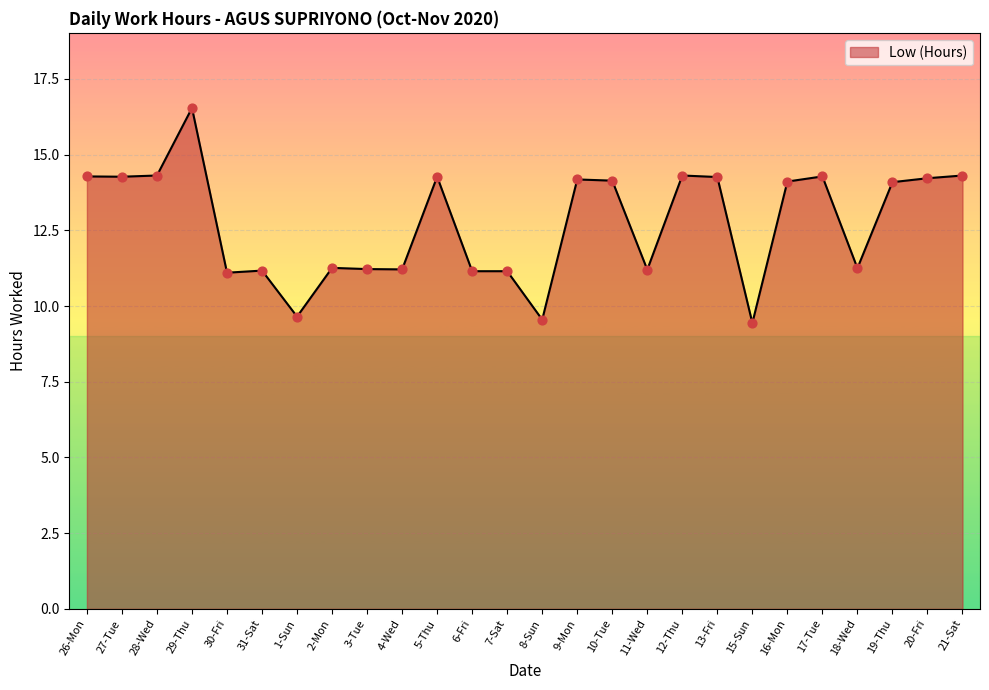

What is the change in value from 10-Tue to 18-Wed?

-2.9